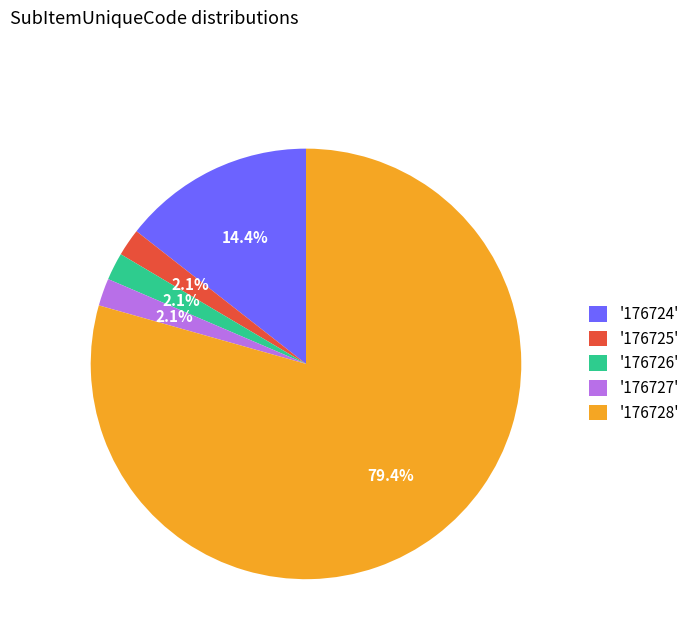

What is the largest slice in the pie chart?

'176728'